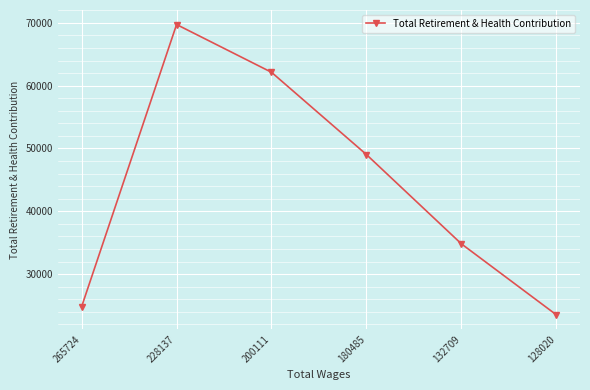

Is it true that the value at 265724 is 7590?

False